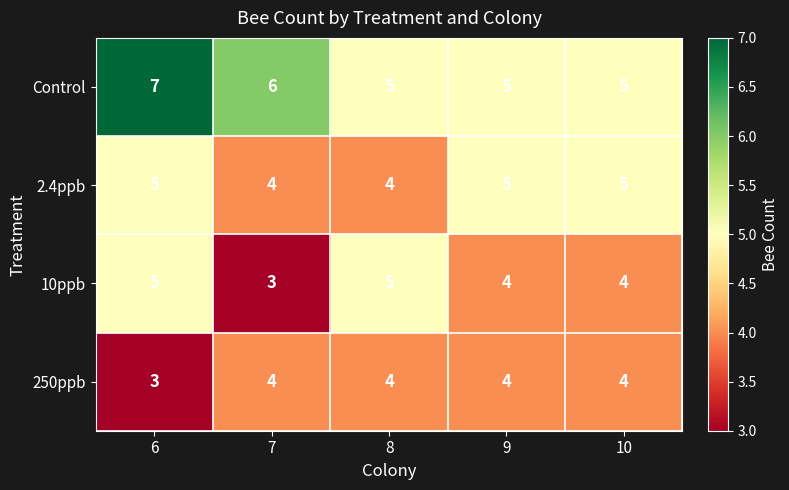

Which category has the highest value across all series?

6